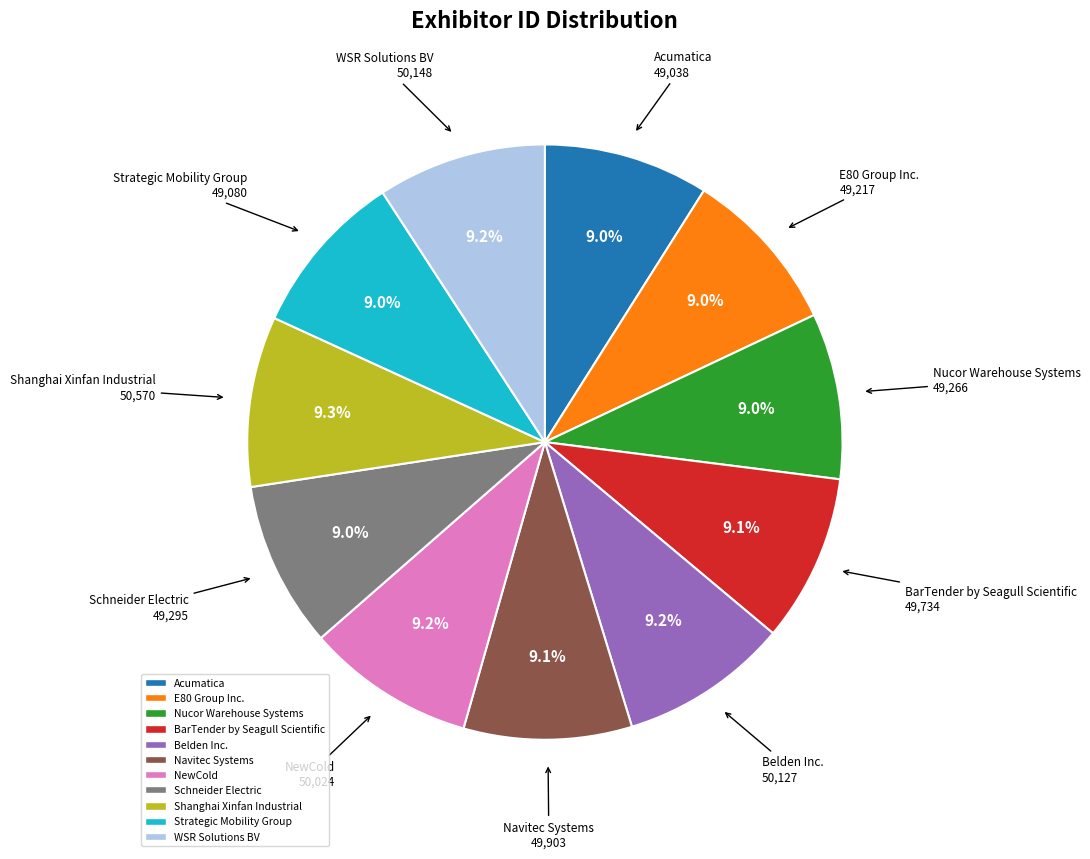

True or false: Schneider Electric accounts for 9% of the total.

True